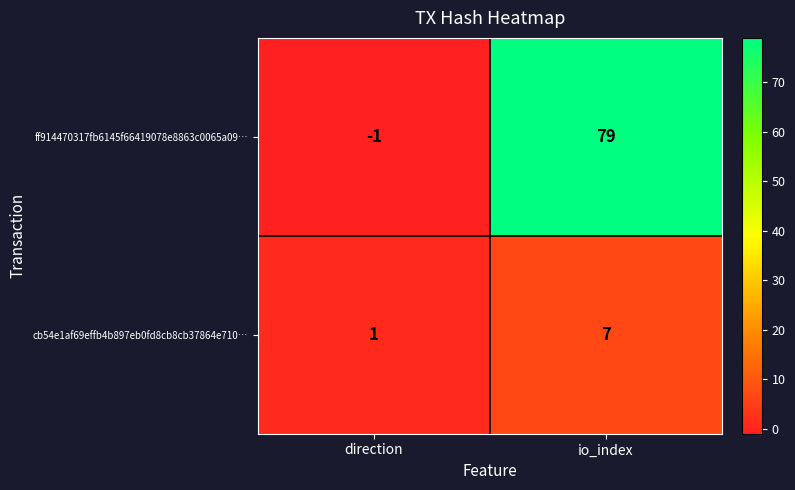

Reading right to left, what are all the values shown in this chart?

ff914470317fb6145f66419078e8863c0065a09…: 79	-1
cb54e1af69effb4b897eb0fd8cb8cb37864e710…: 7	1